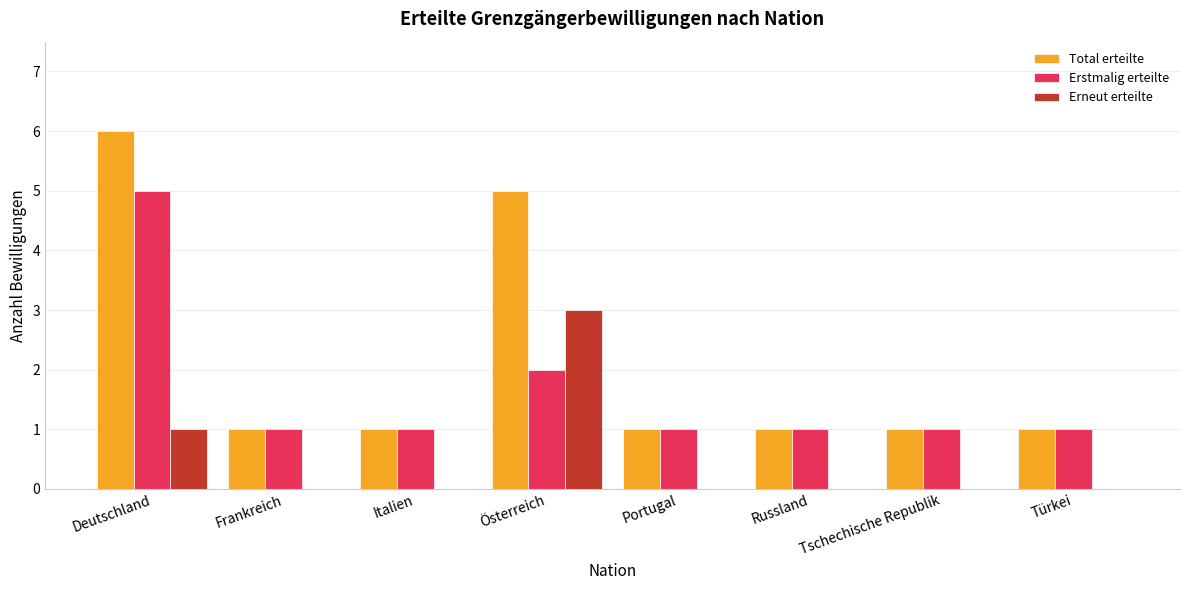

Which series changed the most between Österreich and Russland?

Total erteilte